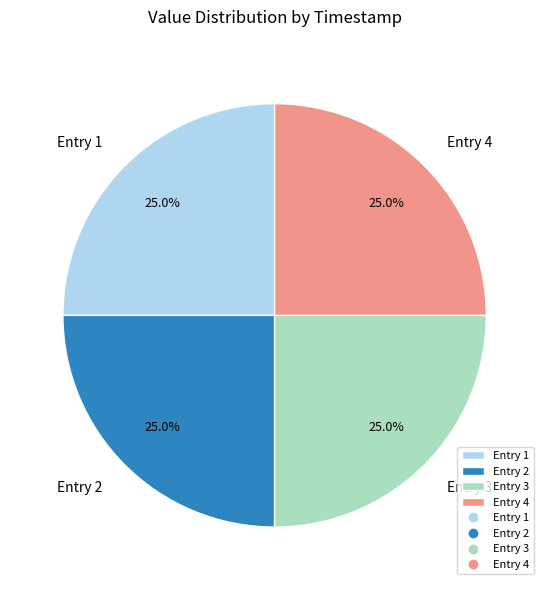

What is the total percentage of Entry 3 and Entry 1?

50.0%